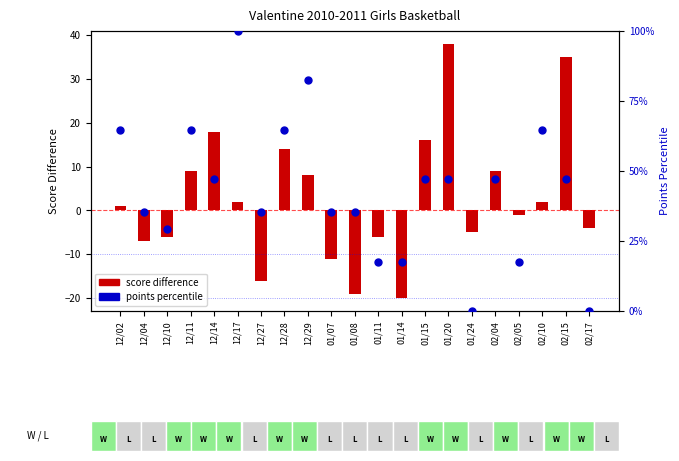

Which series contains the highest Y value?

points percentile